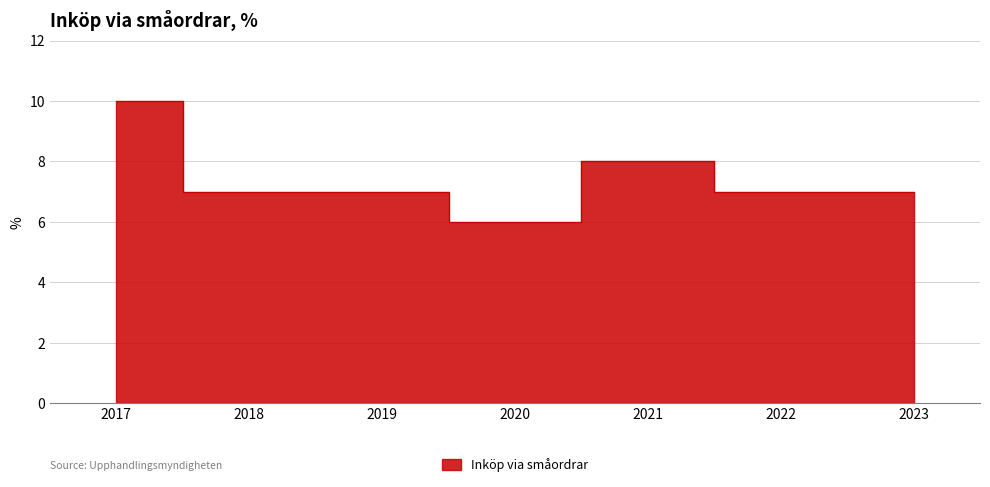

Does the chart display data point markers on the line(s)?

No